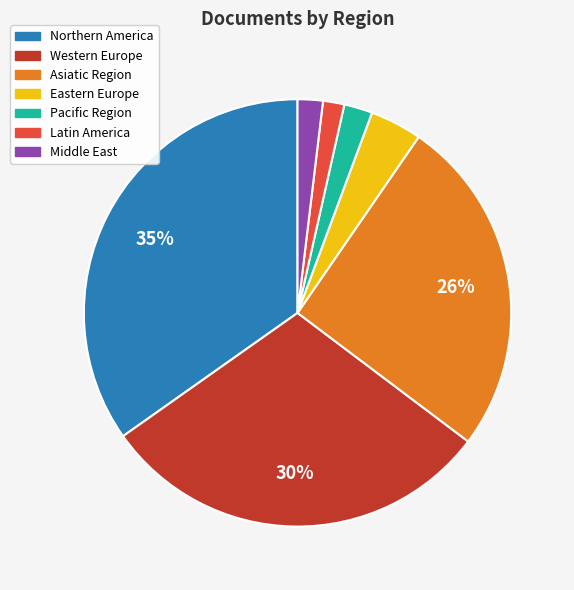

What percentage is the Middle East slice, to the nearest percent?

2%